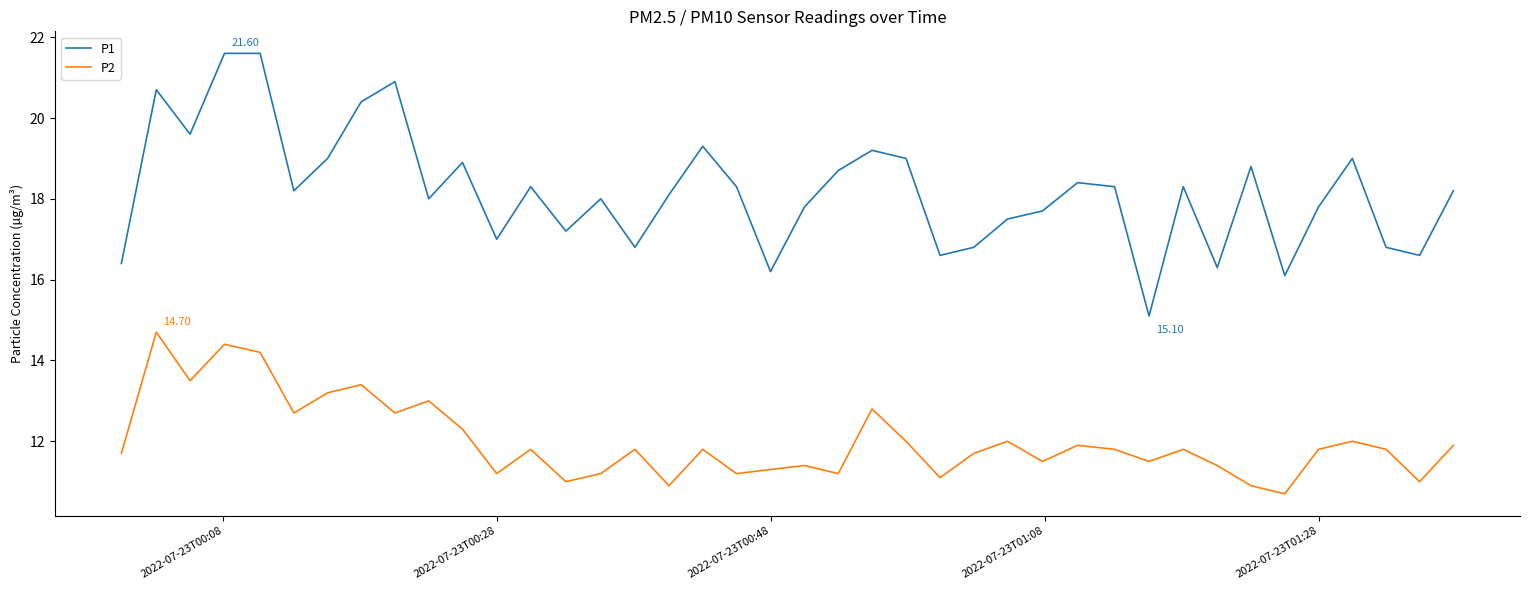

What are all the series names shown in the legend?

P1, P2